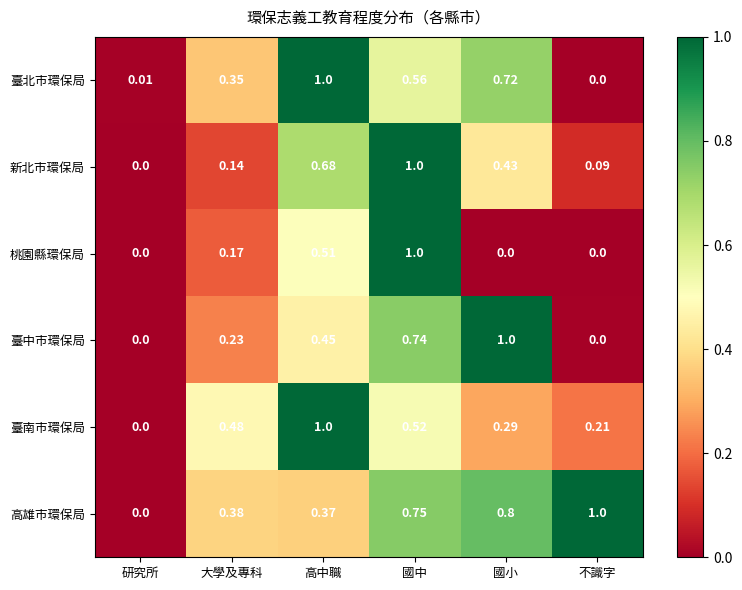

Which category has the highest value in the 臺南市環保局 series?

高中職